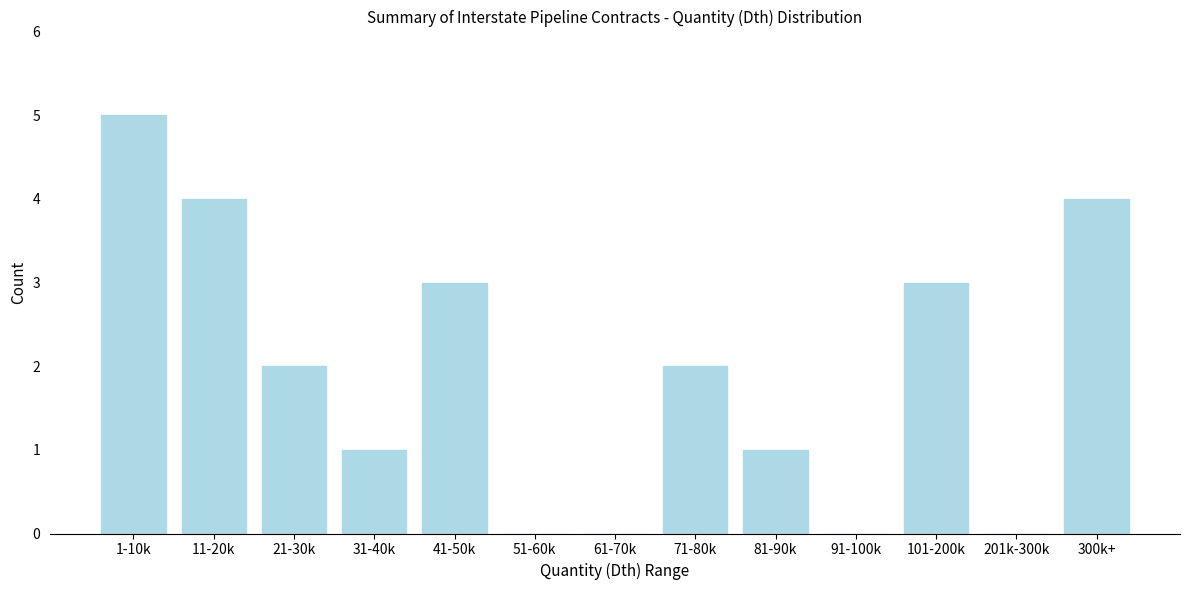

Reading left to right, list all the values displayed in this chart.

1-10k=5	11-20k=4	21-30k=2	31-40k=1	41-50k=3	51-60k=0	61-70k=0	71-80k=2	81-90k=1	91-100k=0	101-200k=3	201k-300k=0	300k+=4